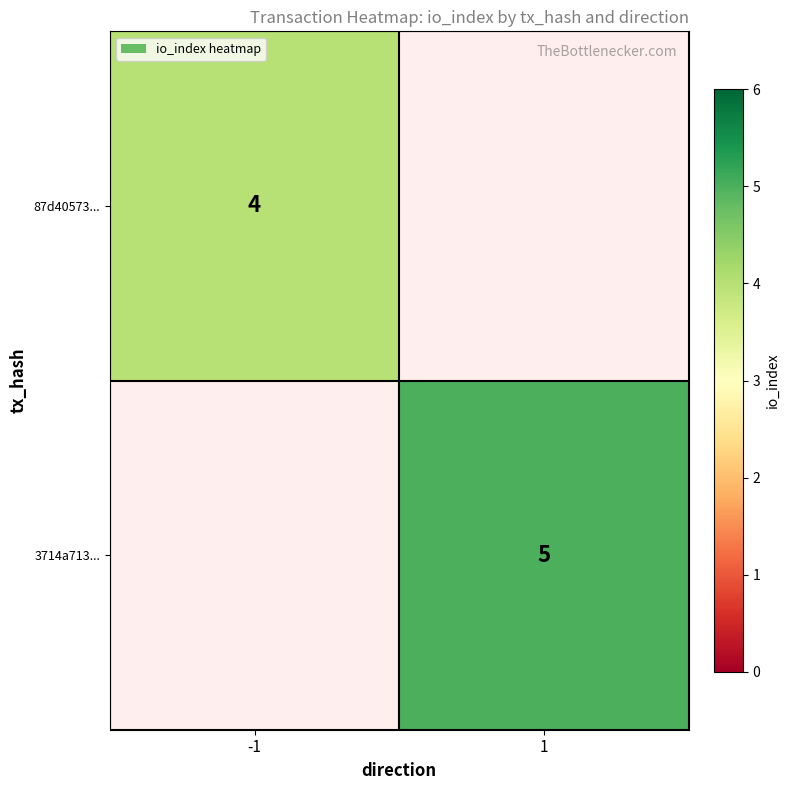

Between 1 and -1, which is larger?

-1